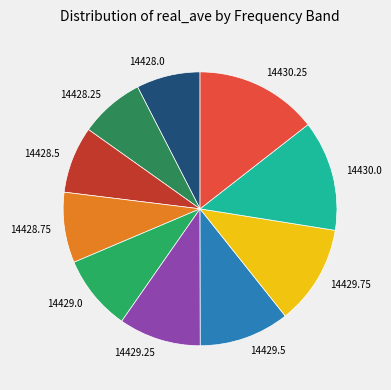

Combined, do 14429.25 and 14430.25 account for over 50%?

No